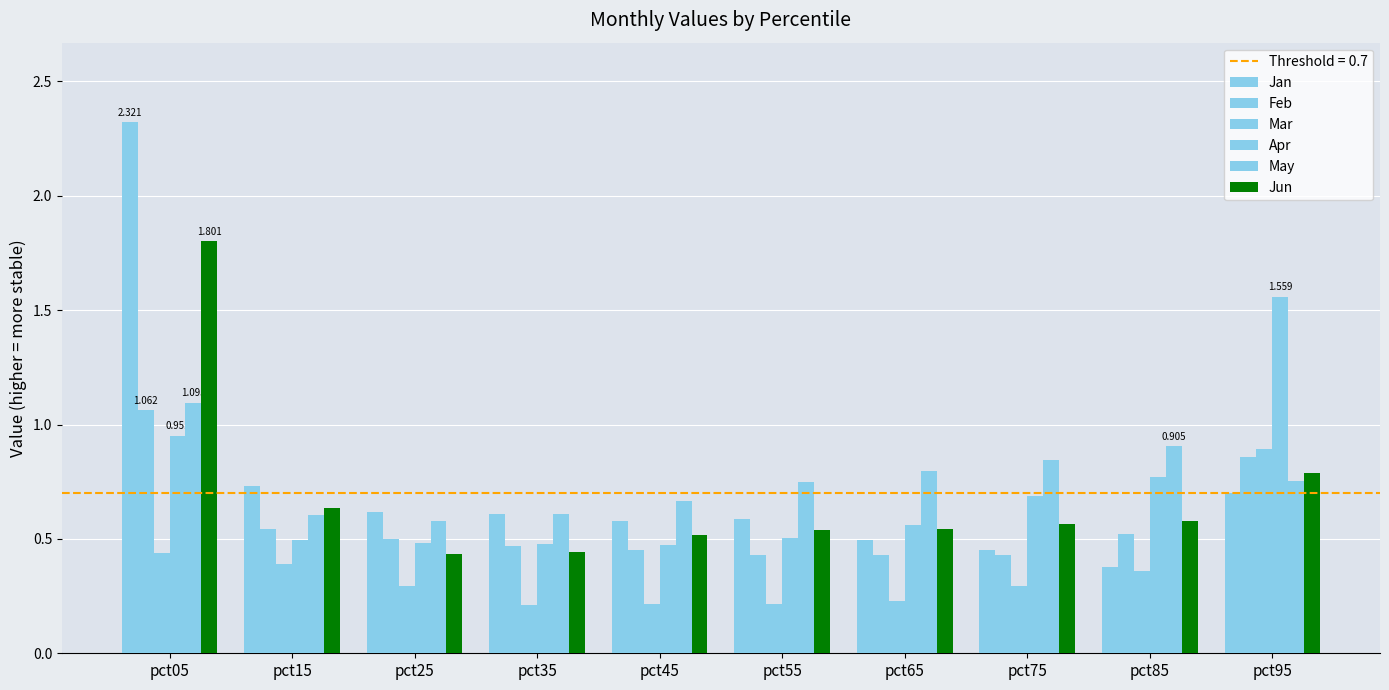

How many groups of bars are there?

10